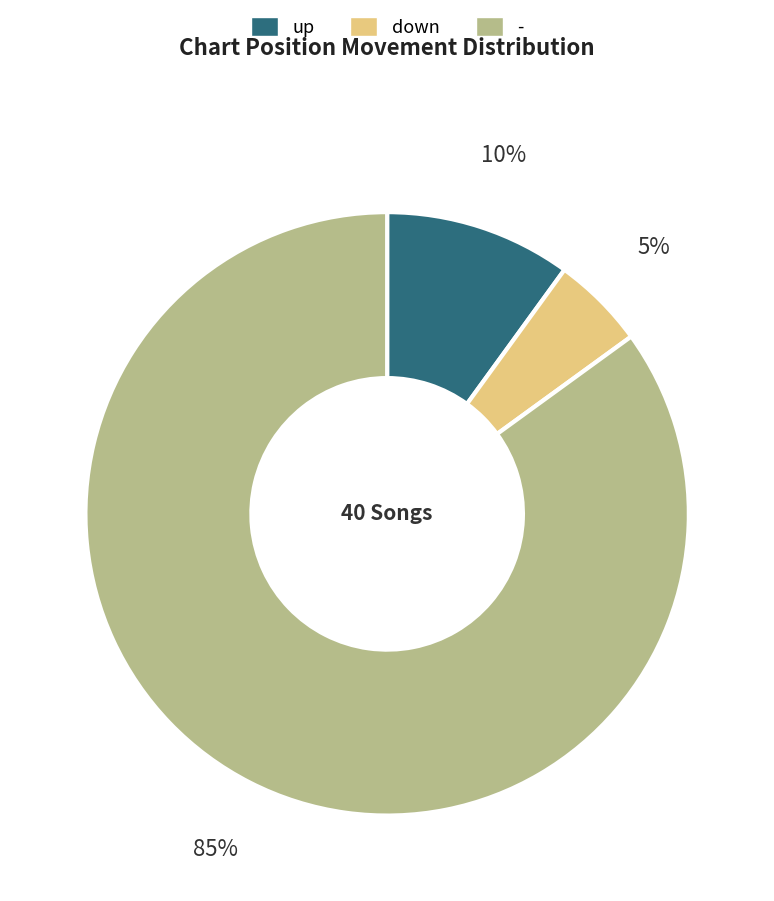

What is the majority slice?

-